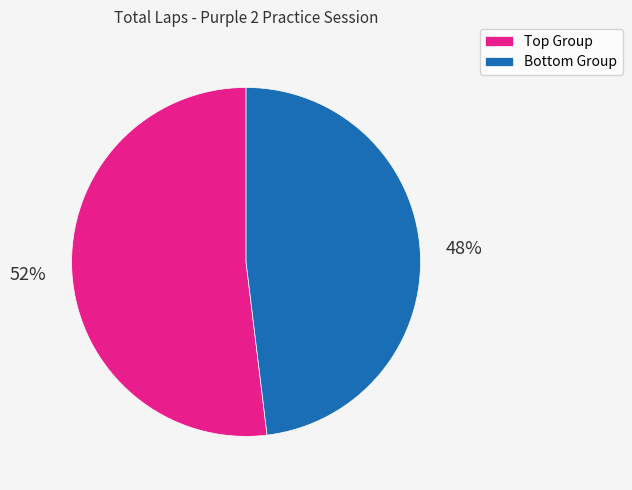

Count the number of slices in the pie.

2